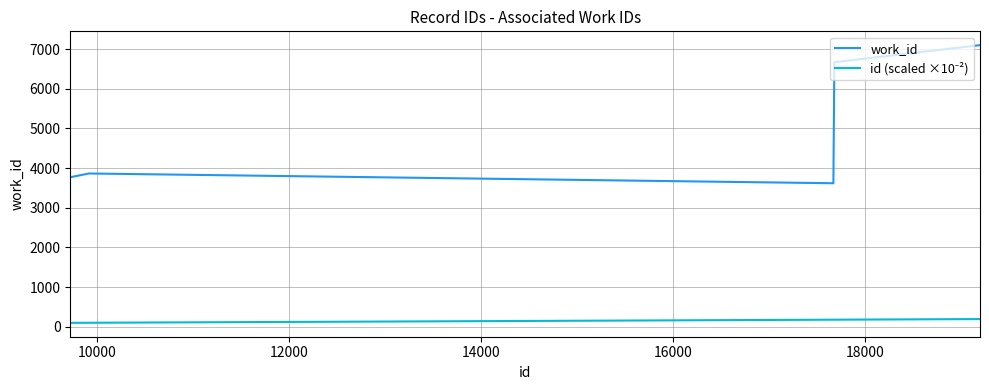

What is the minimum value for work_id?

3617.0